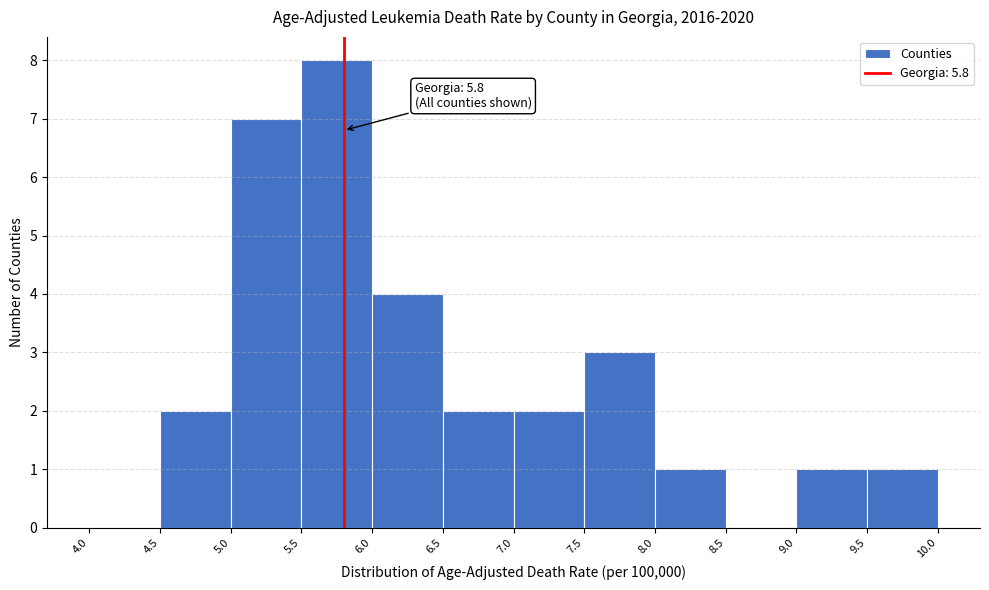

Which range on the x-axis has the tallest bar?

5.5 to 6.0